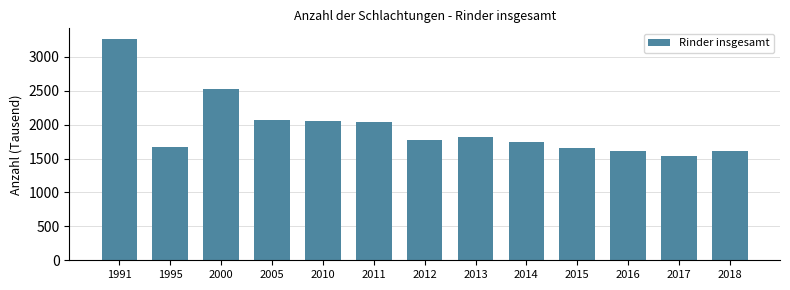

Where is the data nearest to the value 2395?

2000